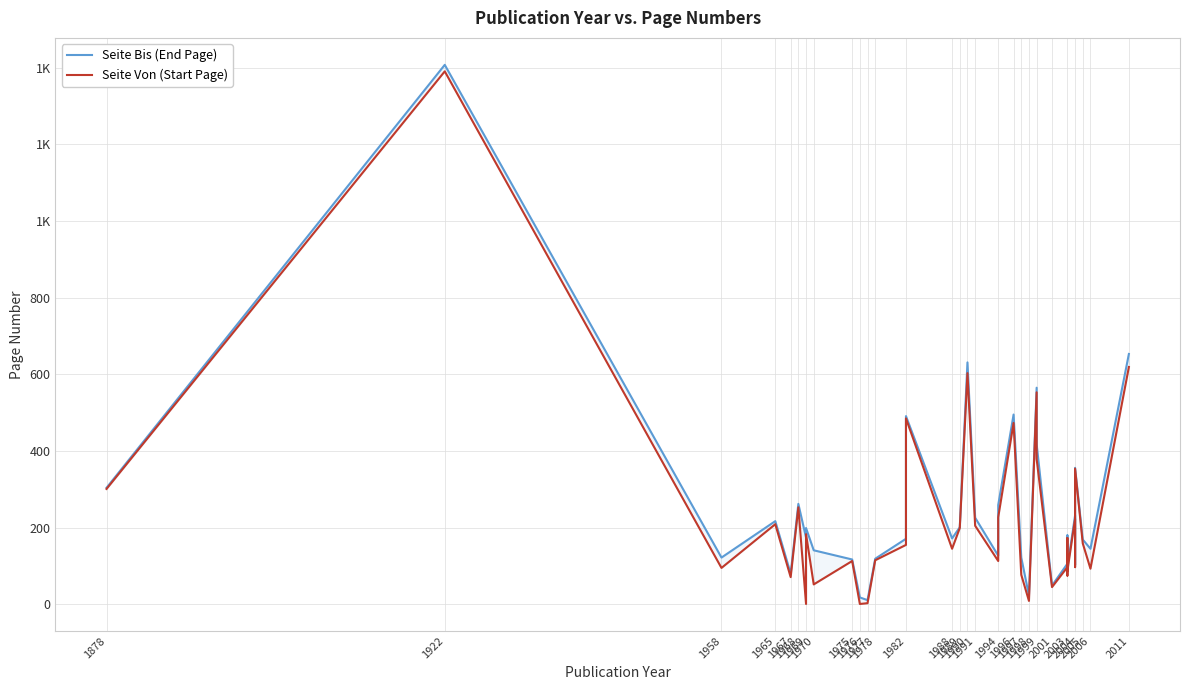

Where is the first local minimum for Seite Bis (End Page)?

1958